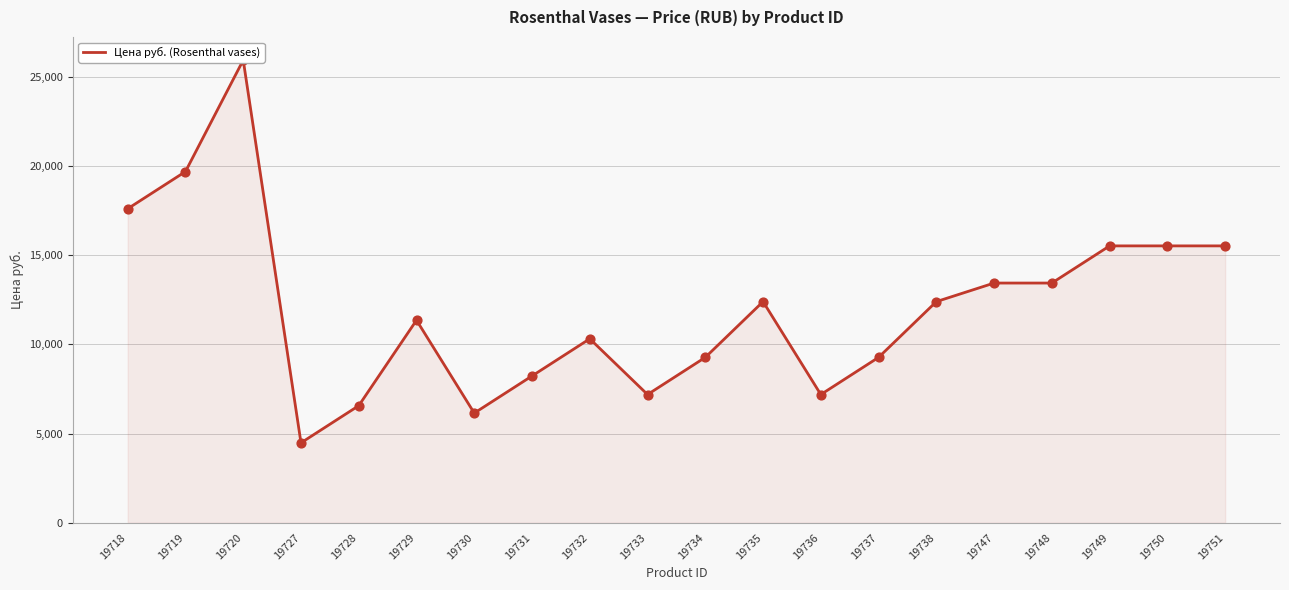

Which has a higher value, 19731 or 19728?

19731